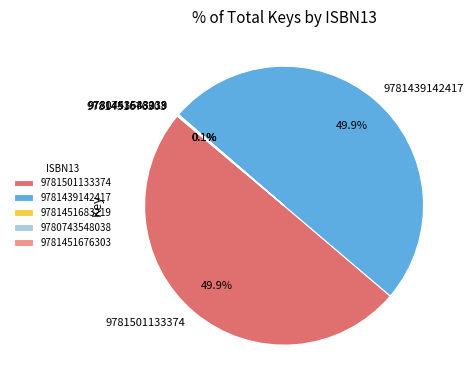

Approximately how many times larger is the value at 9781501133374 compared to 9781439142417?

1.0